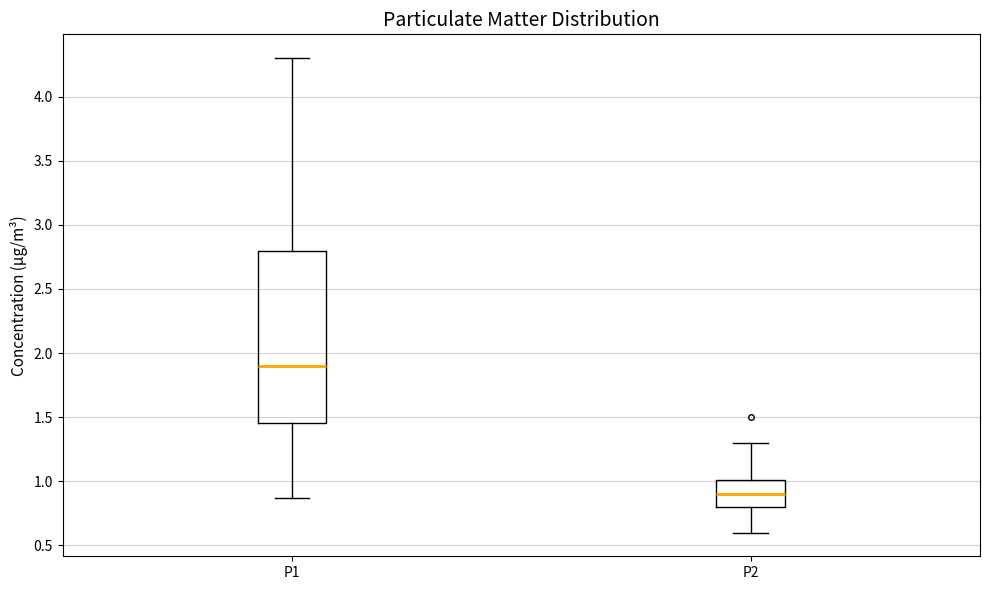

Where does the upper whisker of the box for P1 end on the y-axis? The values are not printed on the chart, so give them approximately, as read against the axis.

4.30